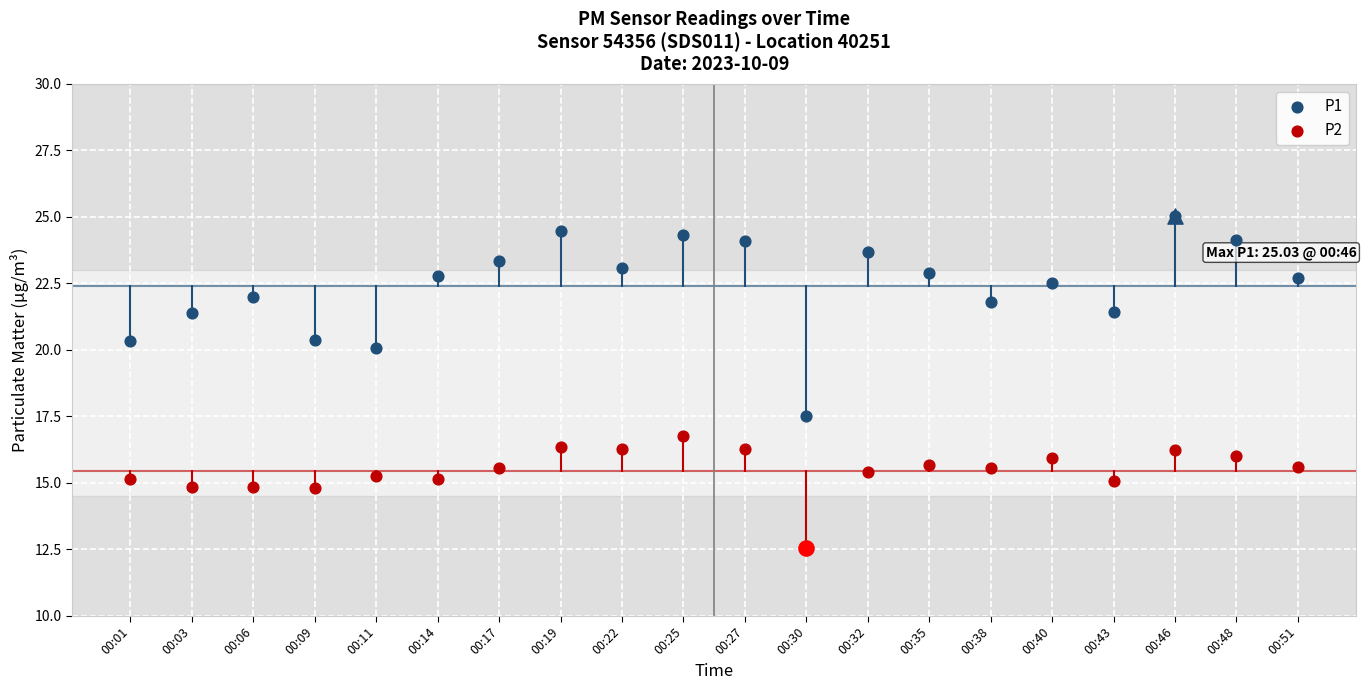

Is the value of P2 at 00:38 greater than the value of P1 at 00:25?

No